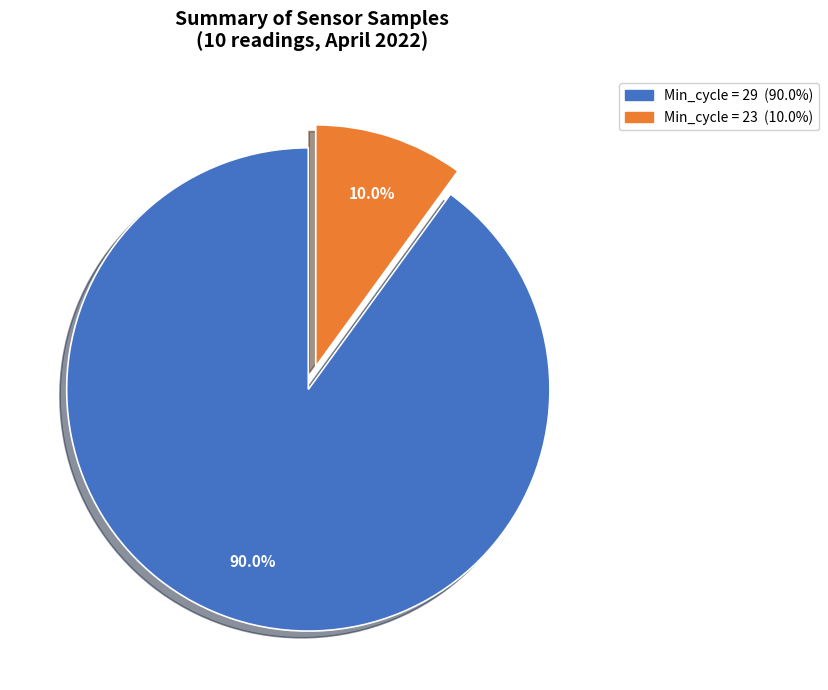

How many slices are in this pie chart?

2